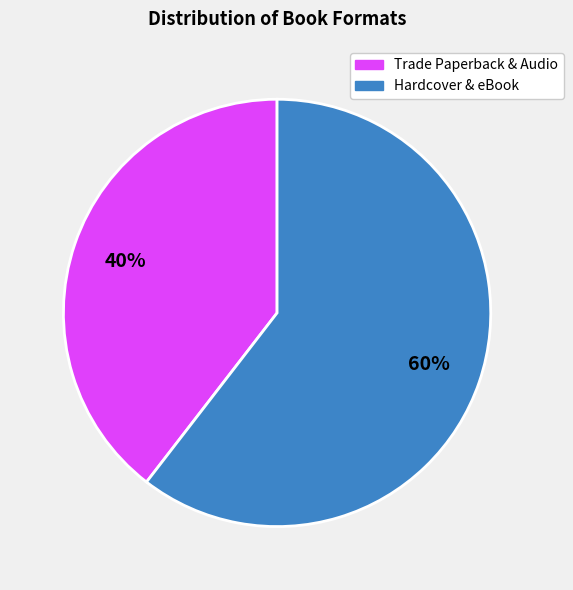

To the nearest percent, what is the average slice percentage?

50%